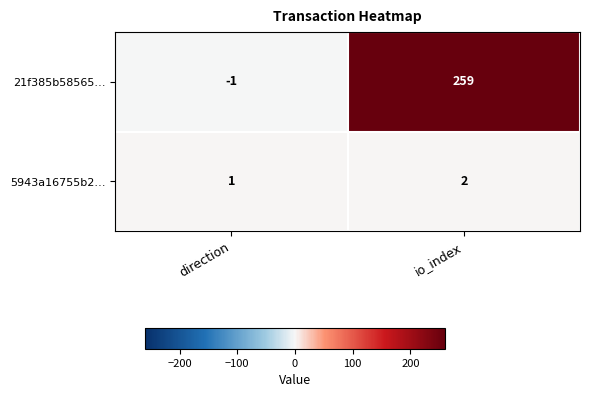

How many negative values does the 21f385b58565… series have?

1